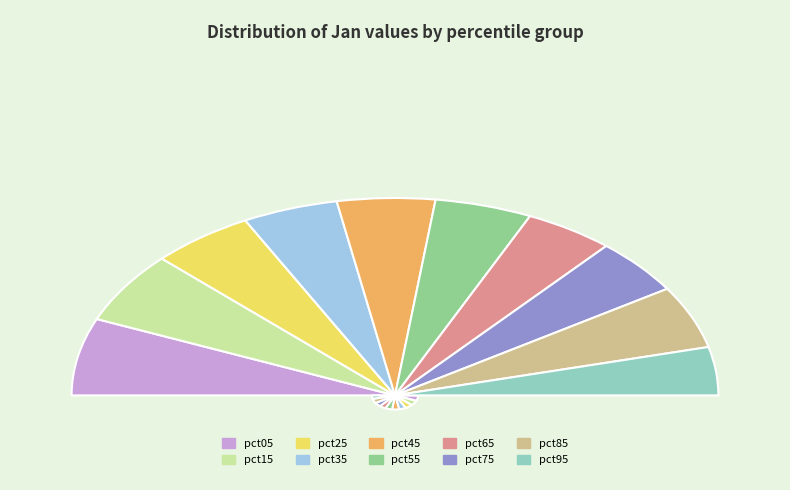

True or false: pct95 accounts for 1% of the total.

False